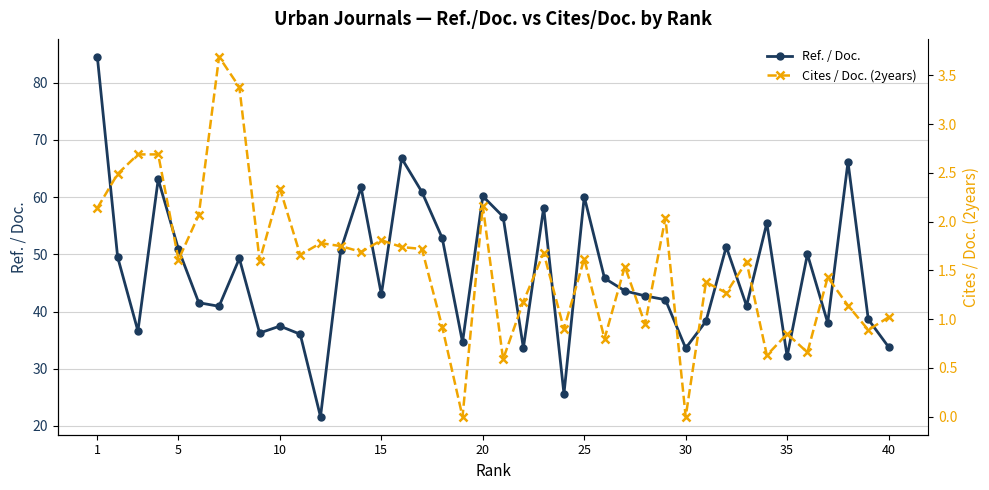

True or false: Ref. / Doc. has a value of 48.3 at 35.

False